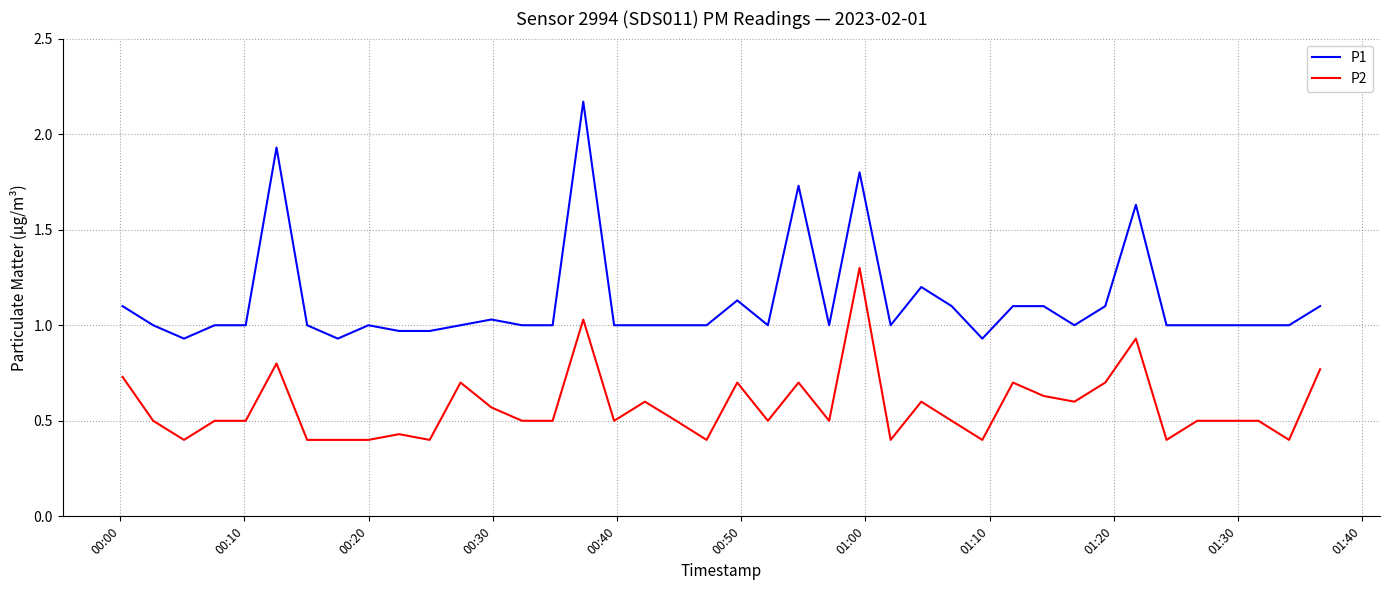

Count the number of data series in this chart.

2